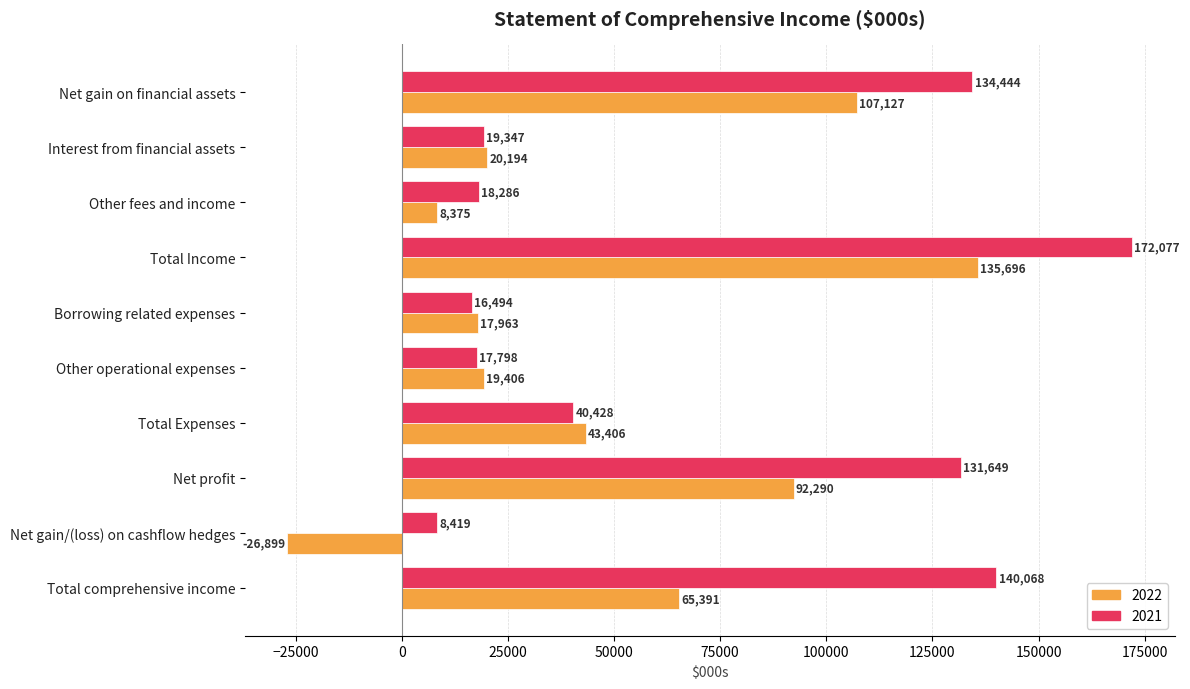

What are all the series names shown in the legend?

2022, 2021